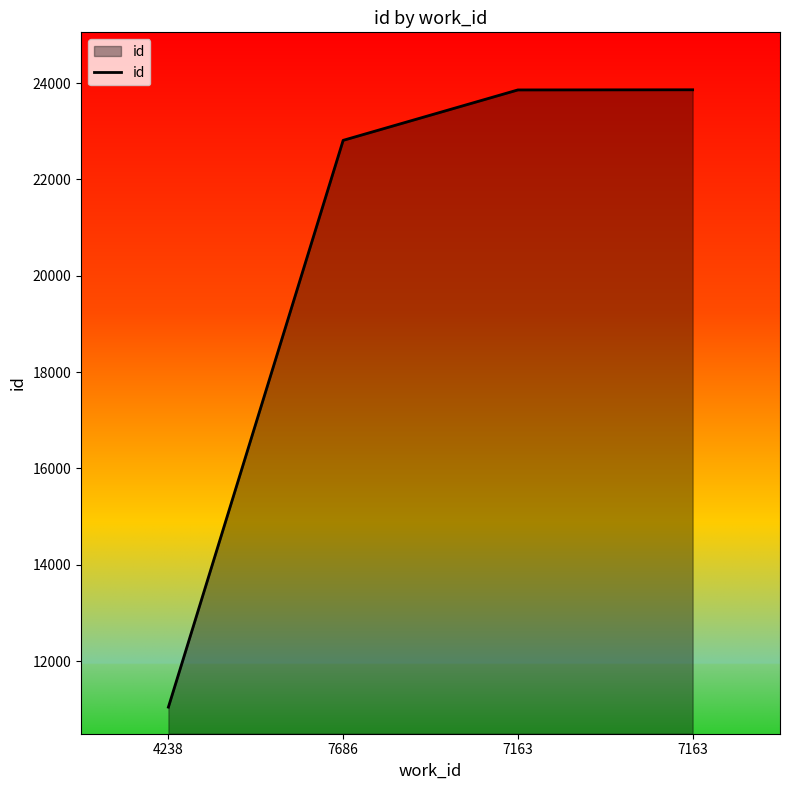

Which category has the highest value across all series?

7163